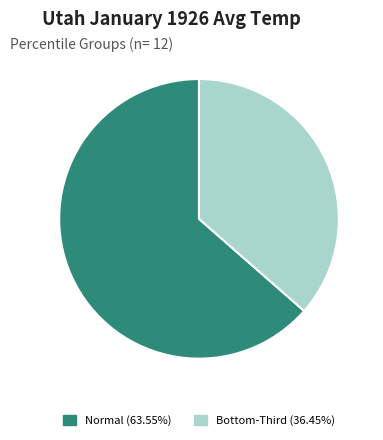

Is there any slice that represents more than half of the pie?

Yes